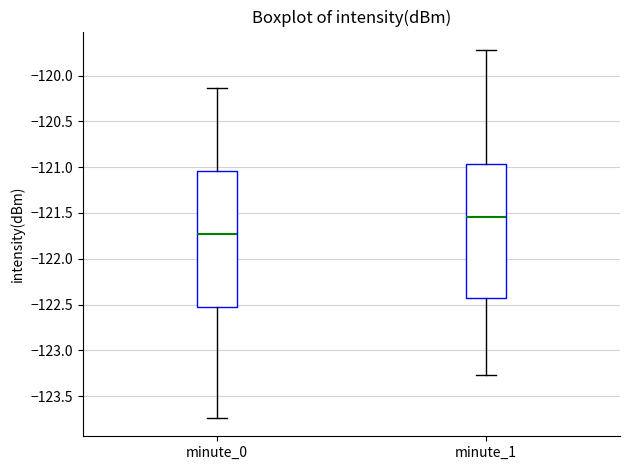

Where is the lower edge of the box for minute_0 on the y-axis? The values are not printed on the chart, so give them approximately, as read against the axis.

-122.55